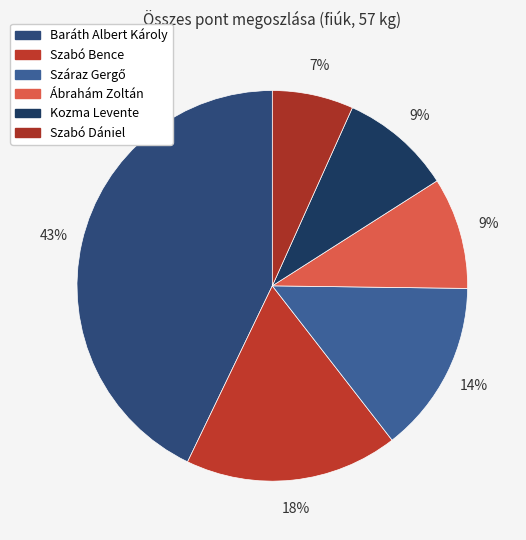

What percentage is the Szabó Dániel slice, to the nearest percent?

7%